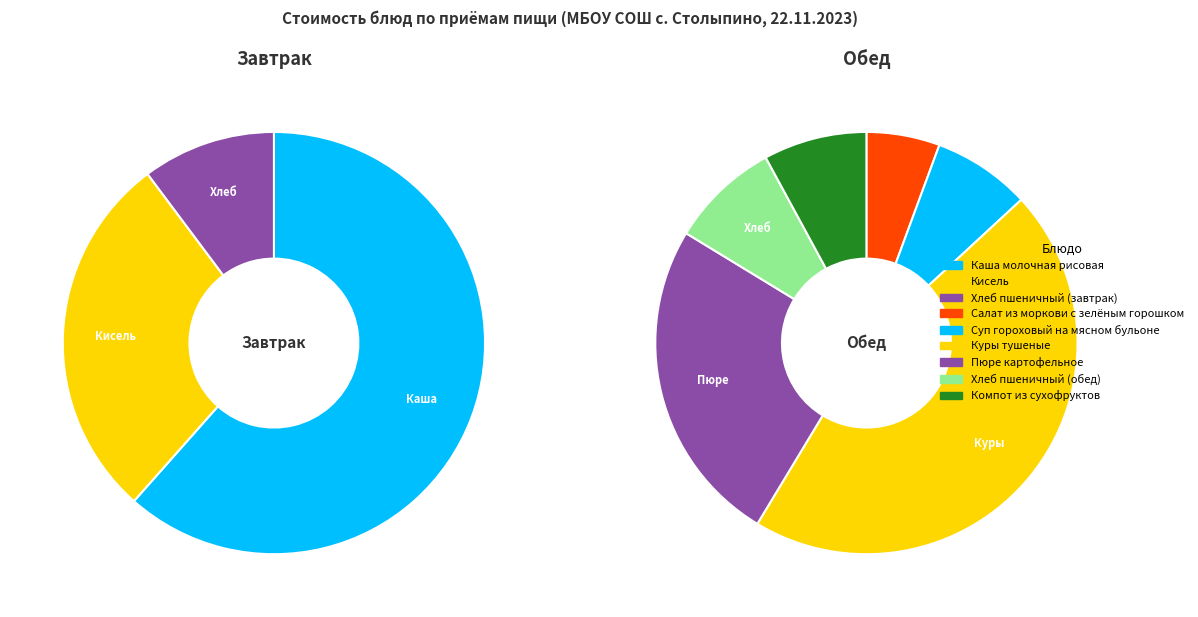

Does Хлеб пшеничный (обед) account for over 50% of the chart?

No